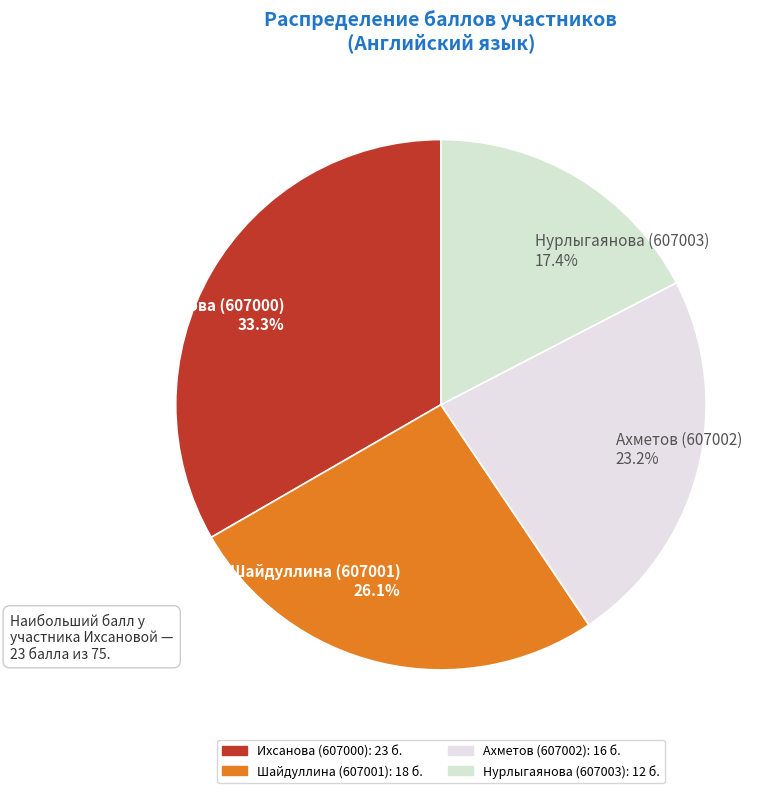

Combined, what portion of the pie is Шайдуллина (607001) and Ихсанова (607000)?

59.4%